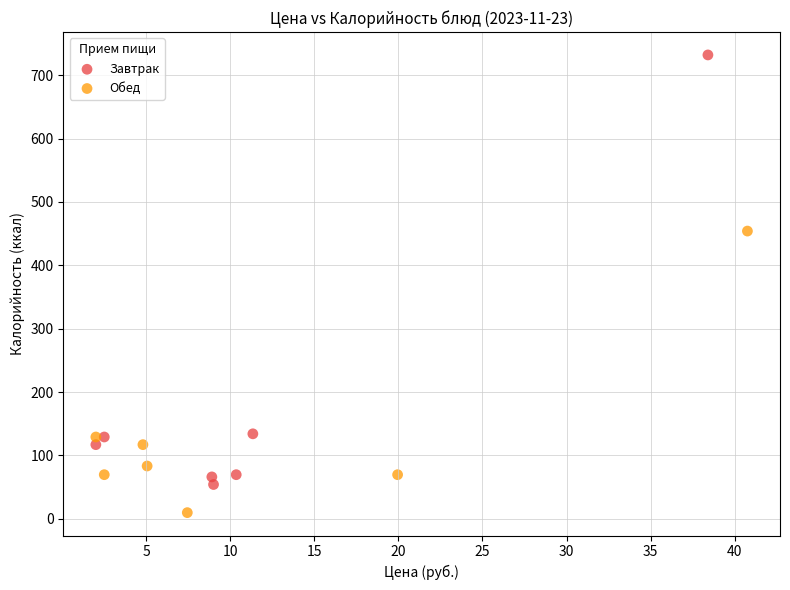

Which series reaches the maximum Y coordinate?

Завтрак